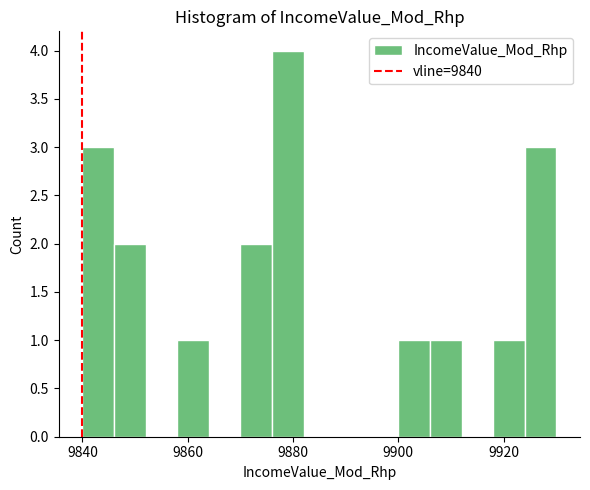

Around what value on the x-axis is the tallest bar? Give the approximate position of its centre, as read against the axis.

9880